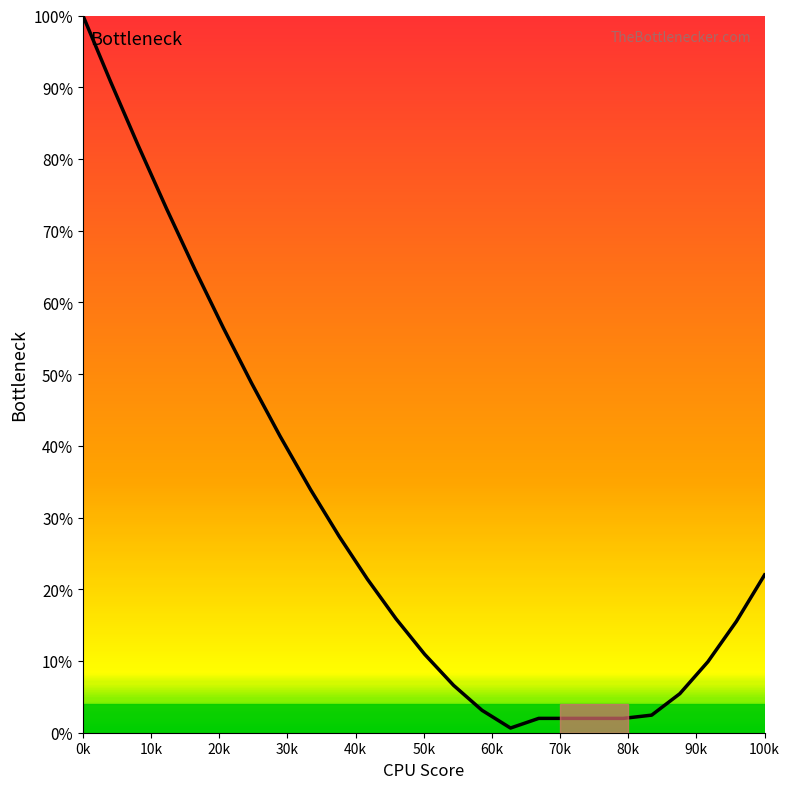

What is the difference between the maximum and minimum values?

99.3